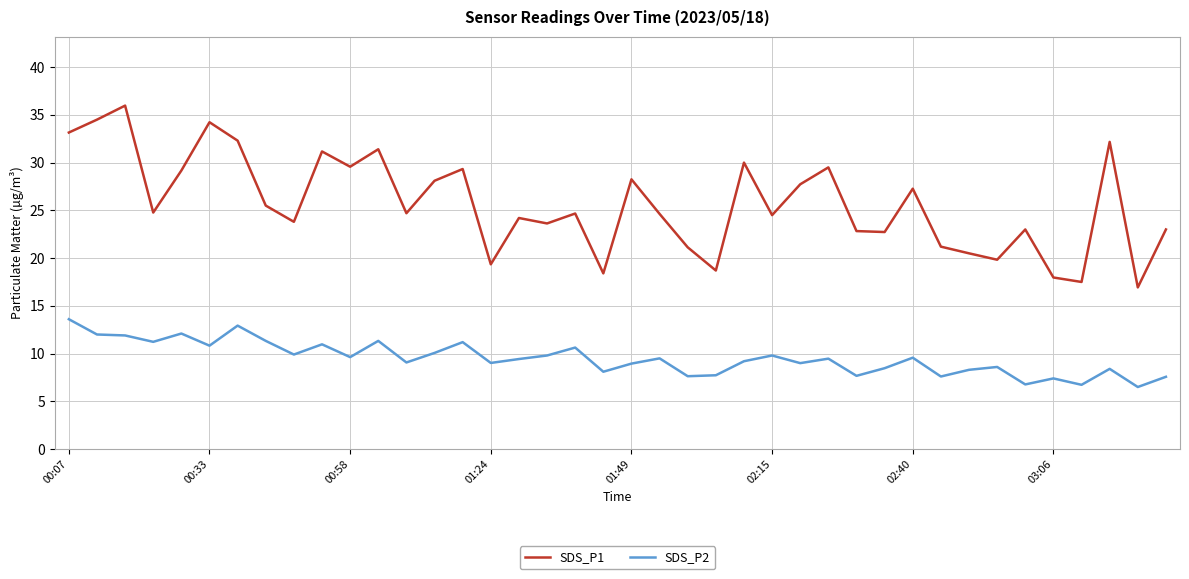

List the series in order of their overall mean, lowest first.

SDS_P2, SDS_P1